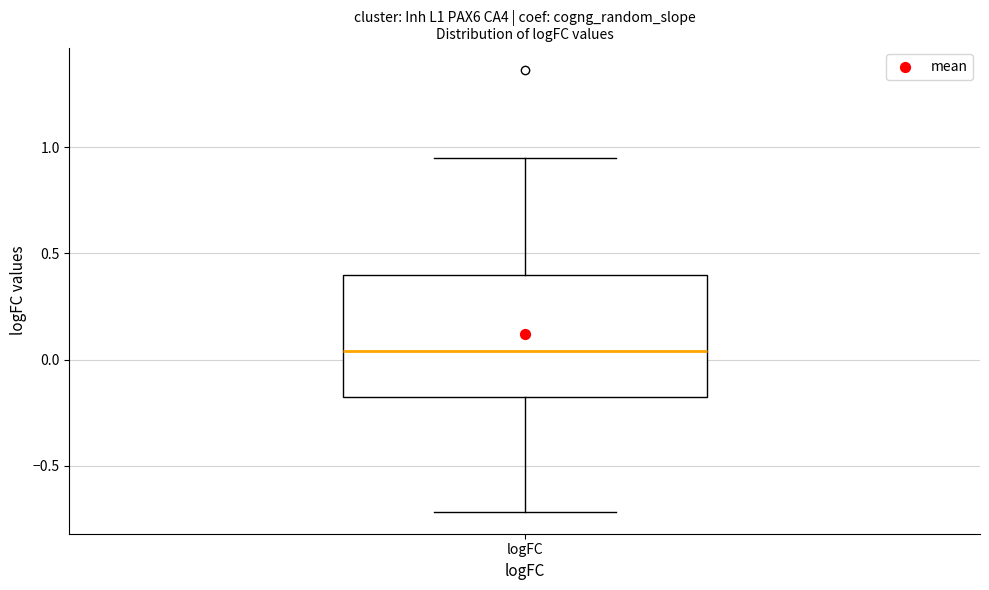

Where does the upper whisker of the box for logFC end on the y-axis? The values are not printed on the chart, so give them approximately, as read against the axis.

0.95